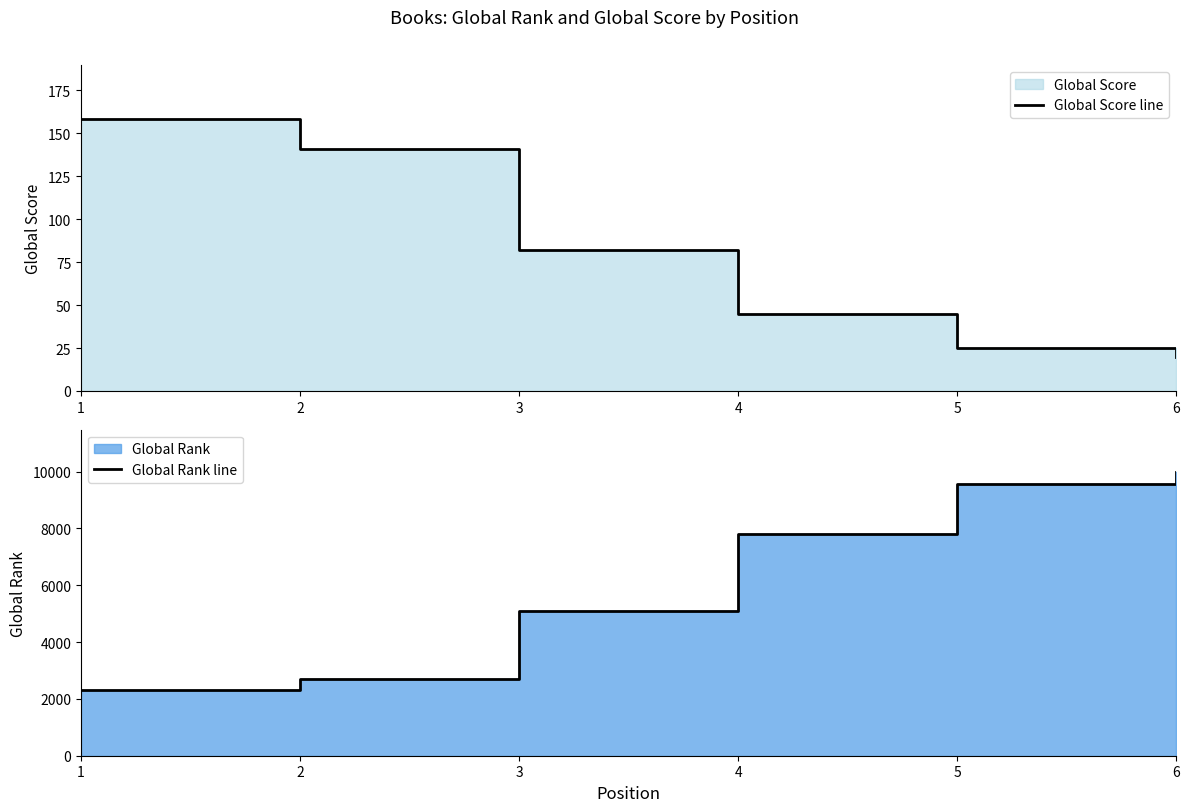

What is the difference between the maximum and minimum values in the Global Rank line series?

7658